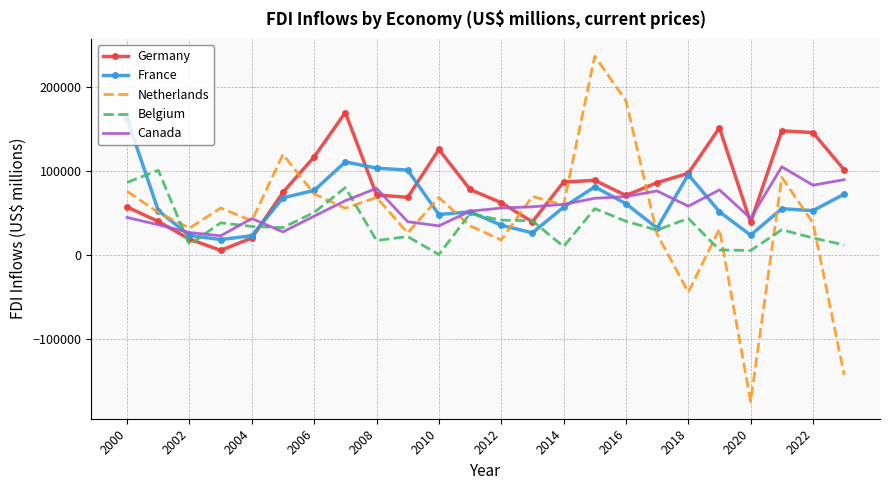

In Germany, how many points are higher than both neighbors (excluding endpoints)?

5